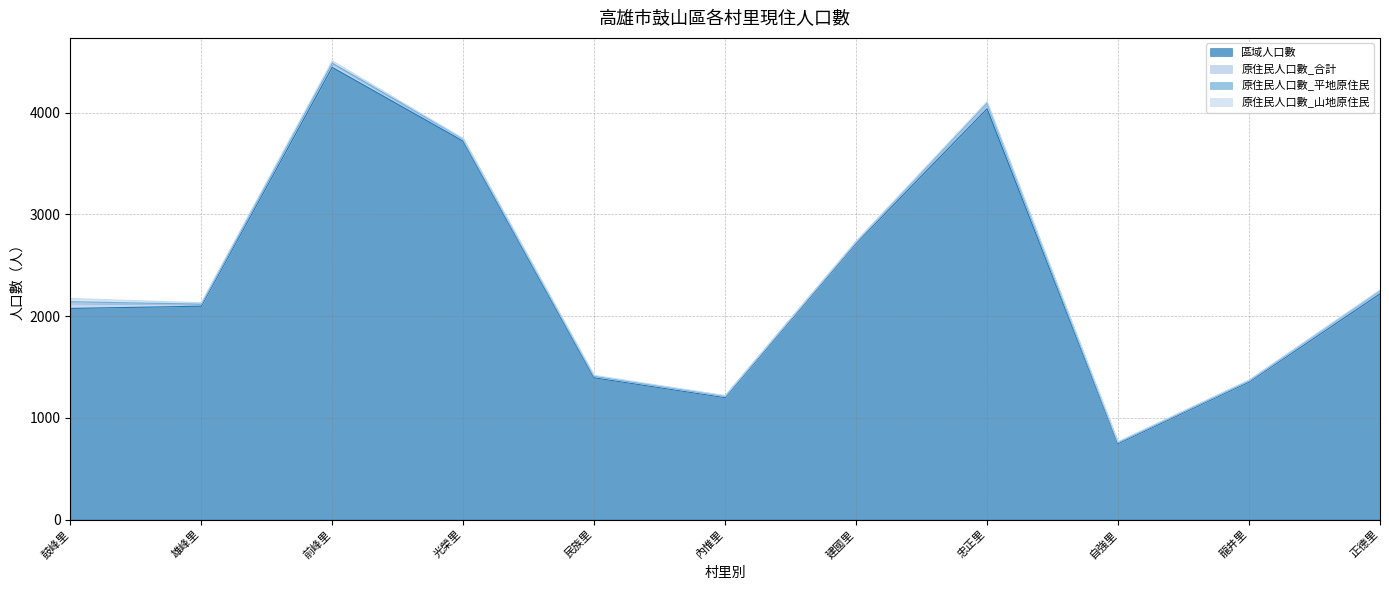

Is the value of 原住民人口數_平地原住民 at 忠正里 greater than the value of 原住民人口數_山地原住民 at 鼓峰里?

No